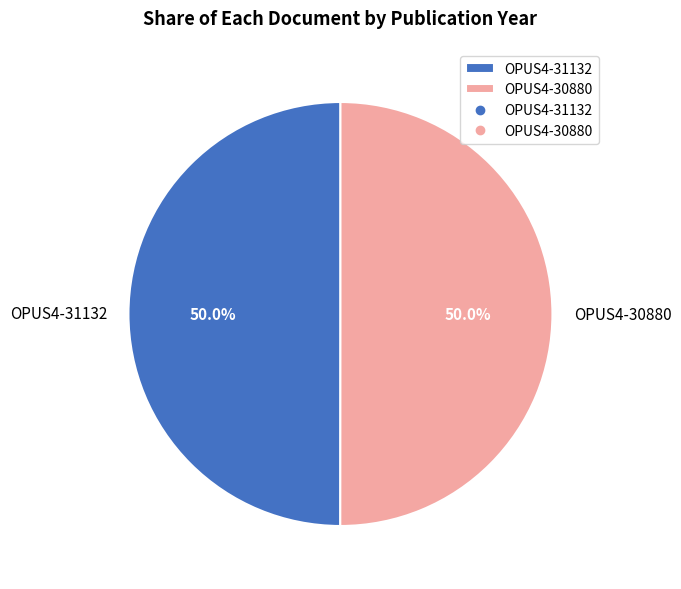

Combined, do OPUS4-30880 and OPUS4-31132 account for over 50%?

Yes